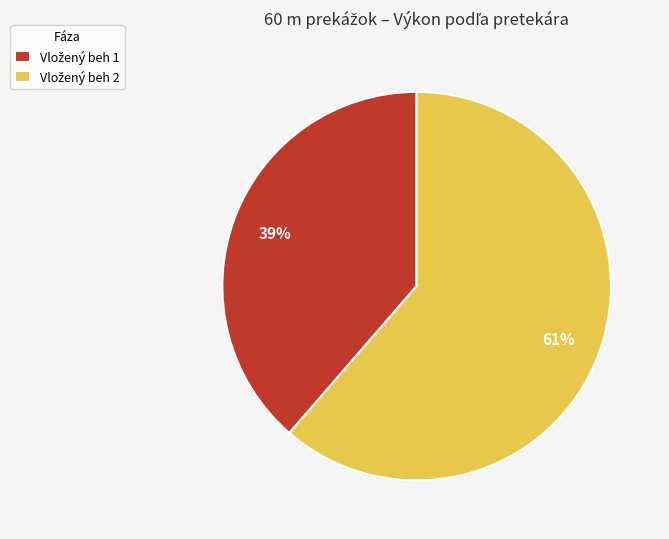

How many segments does this pie chart have?

2